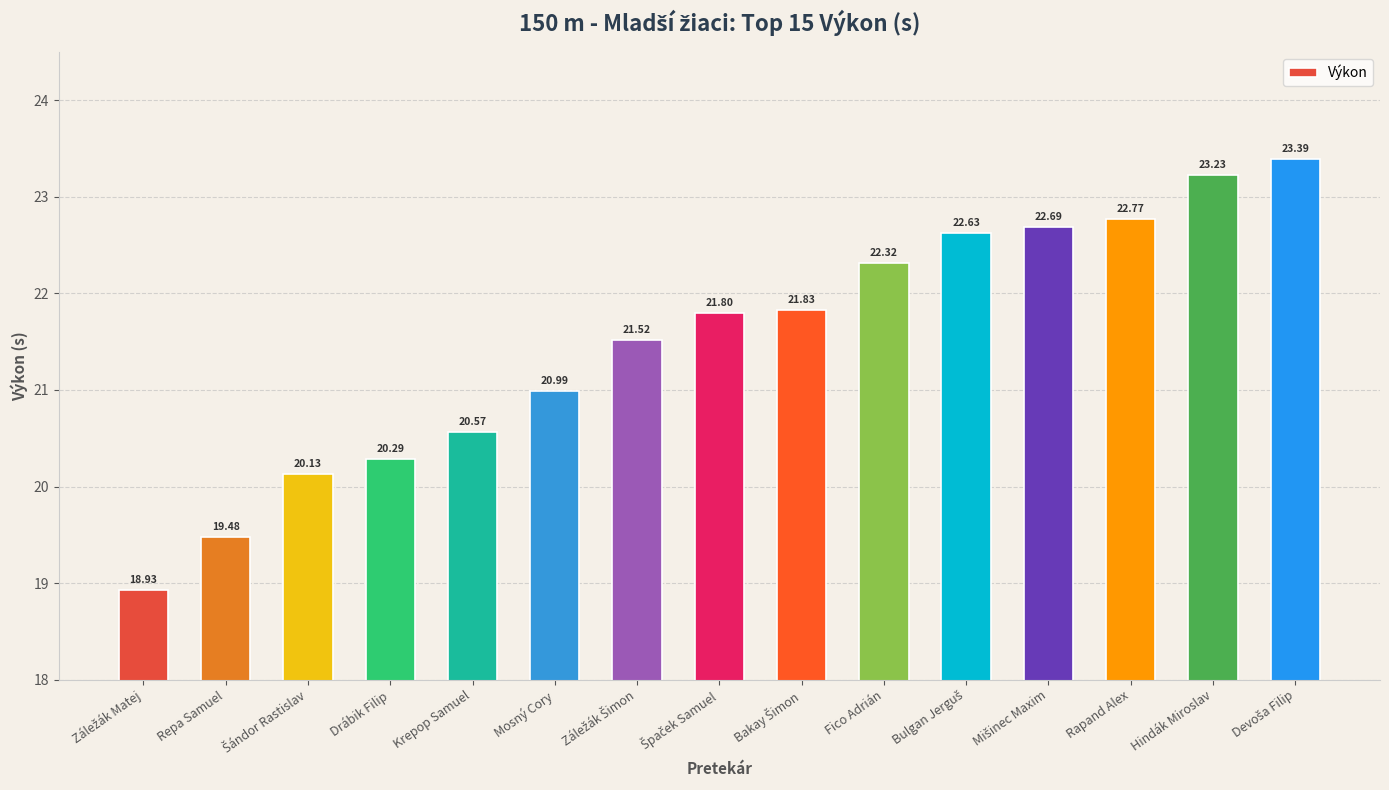

True or false: the data shows 20.3 at Drábik Filip.

True